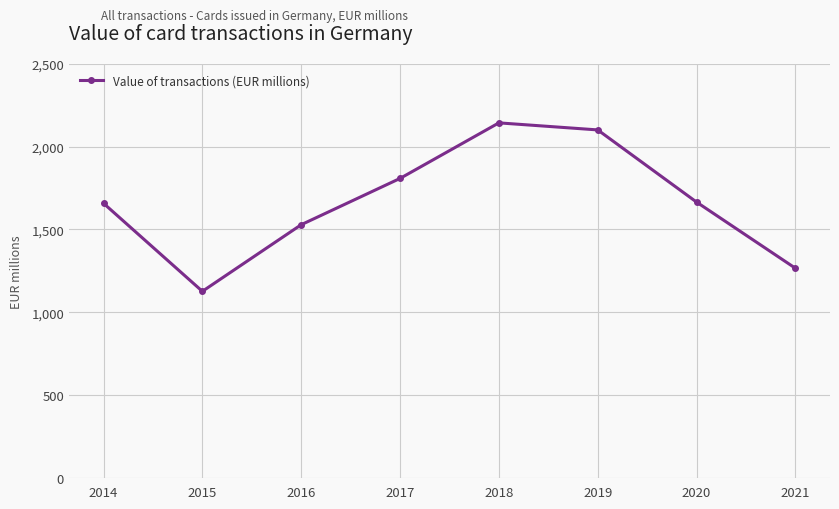

At which label does the data first exceed 1665?

2017